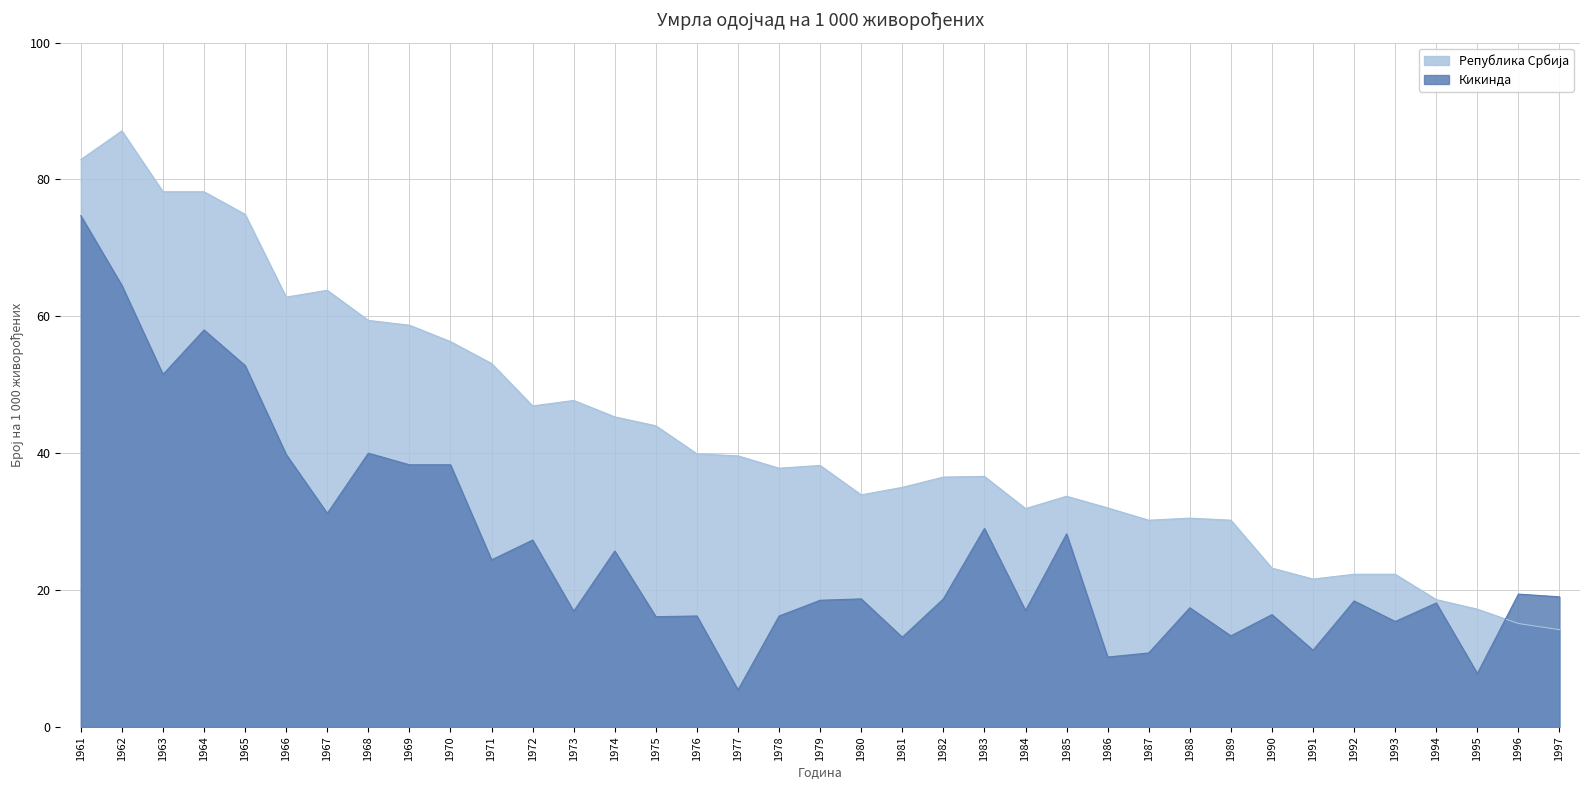

List the series in order of their peak value, highest first.

Република Србија, Кикинда